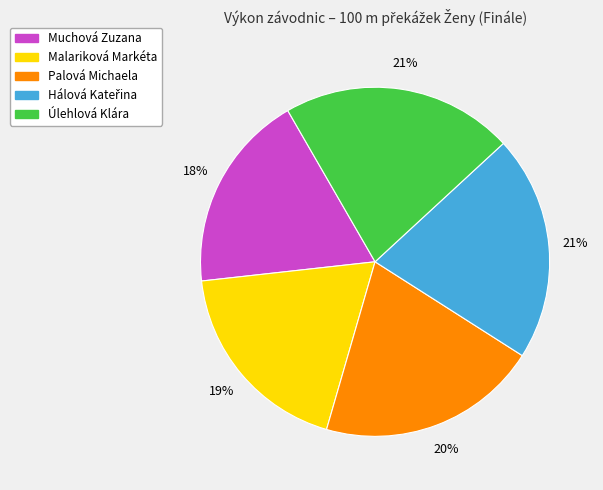

Does any single category account for the majority?

No